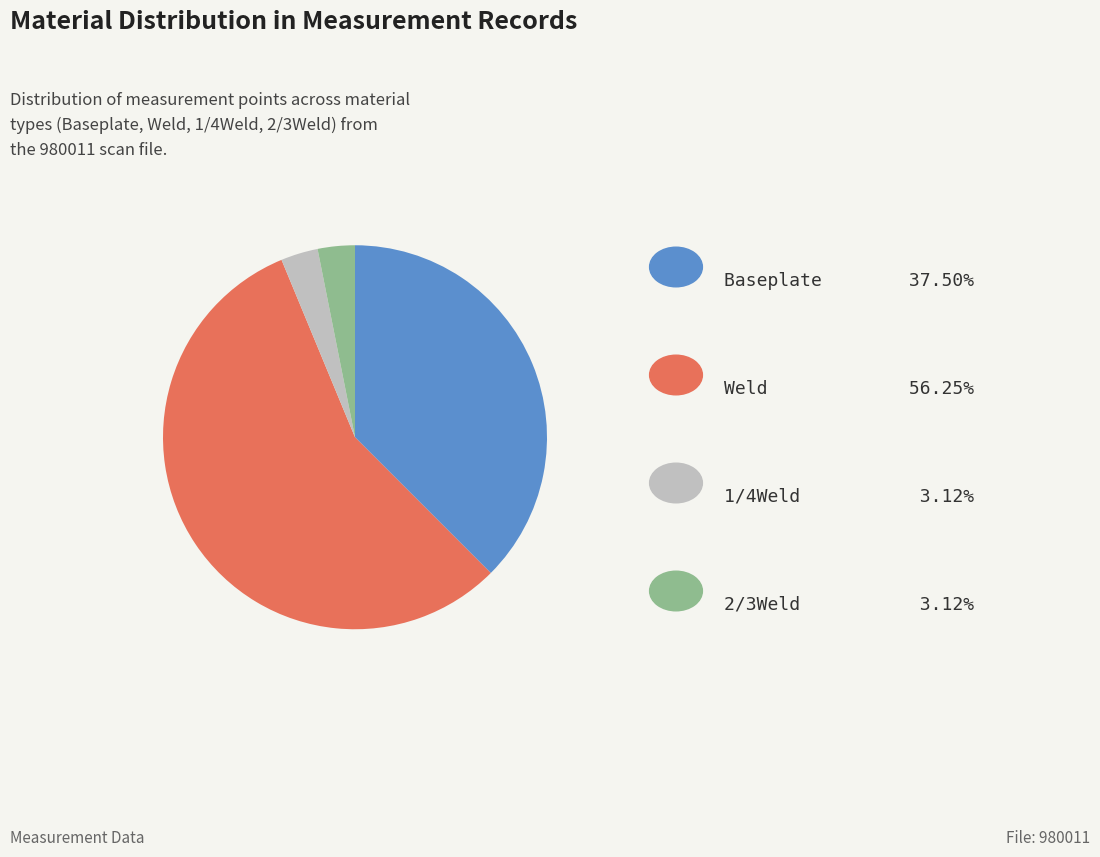

Is there a majority slice in this chart?

Yes